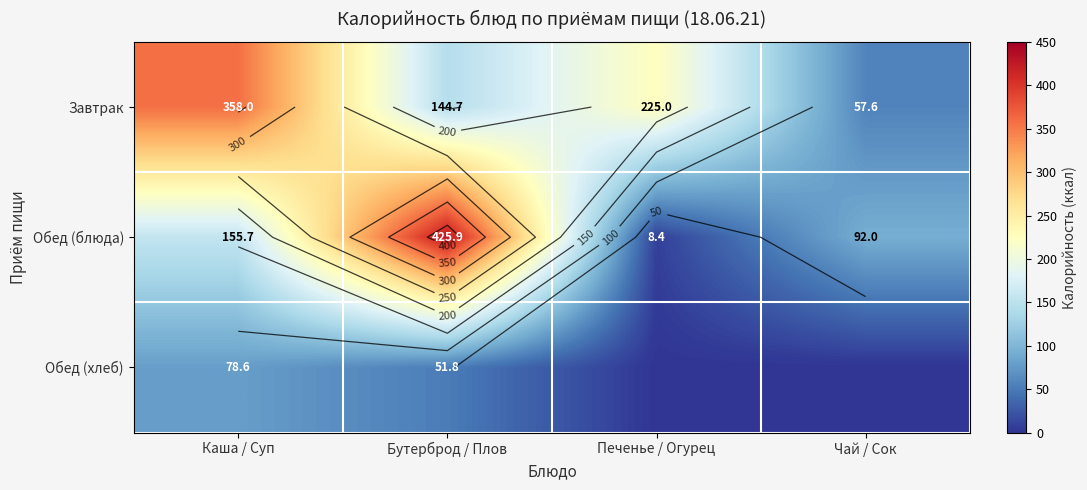

Where does the Завтрак series first go above 225?

Каша / Суп